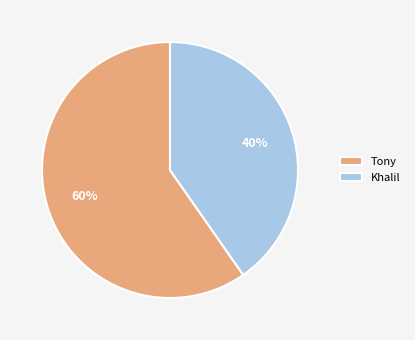

Approximately how many times larger is the value at Khalil compared to Tony?

0.7